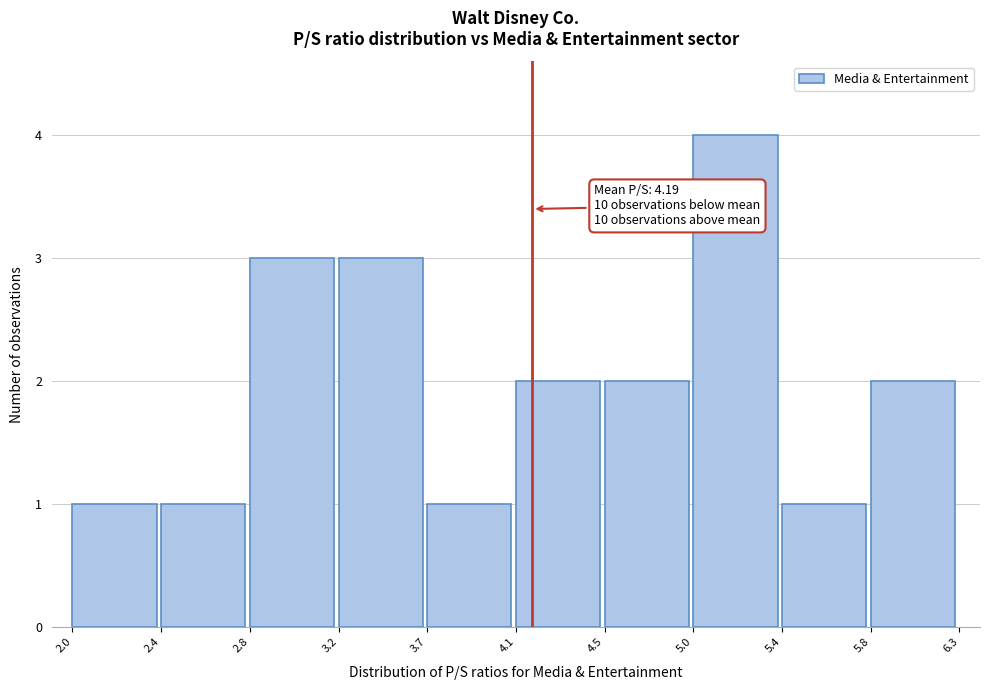

Reading left to right, extract all data points from this chart.

1	1	3	3	1	2	2	4	1	2